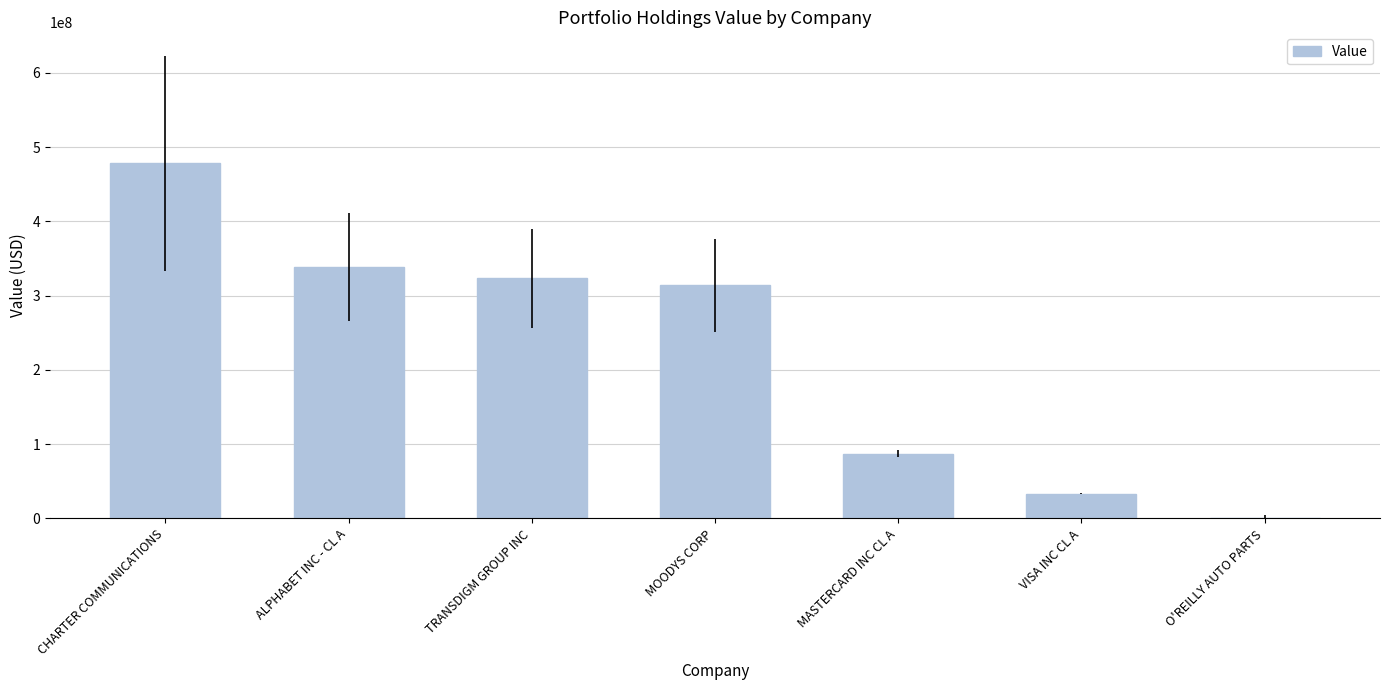

What is the sum of the values at ALPHABET INC - CL A and TRANSDIGM GROUP INC?

661474000